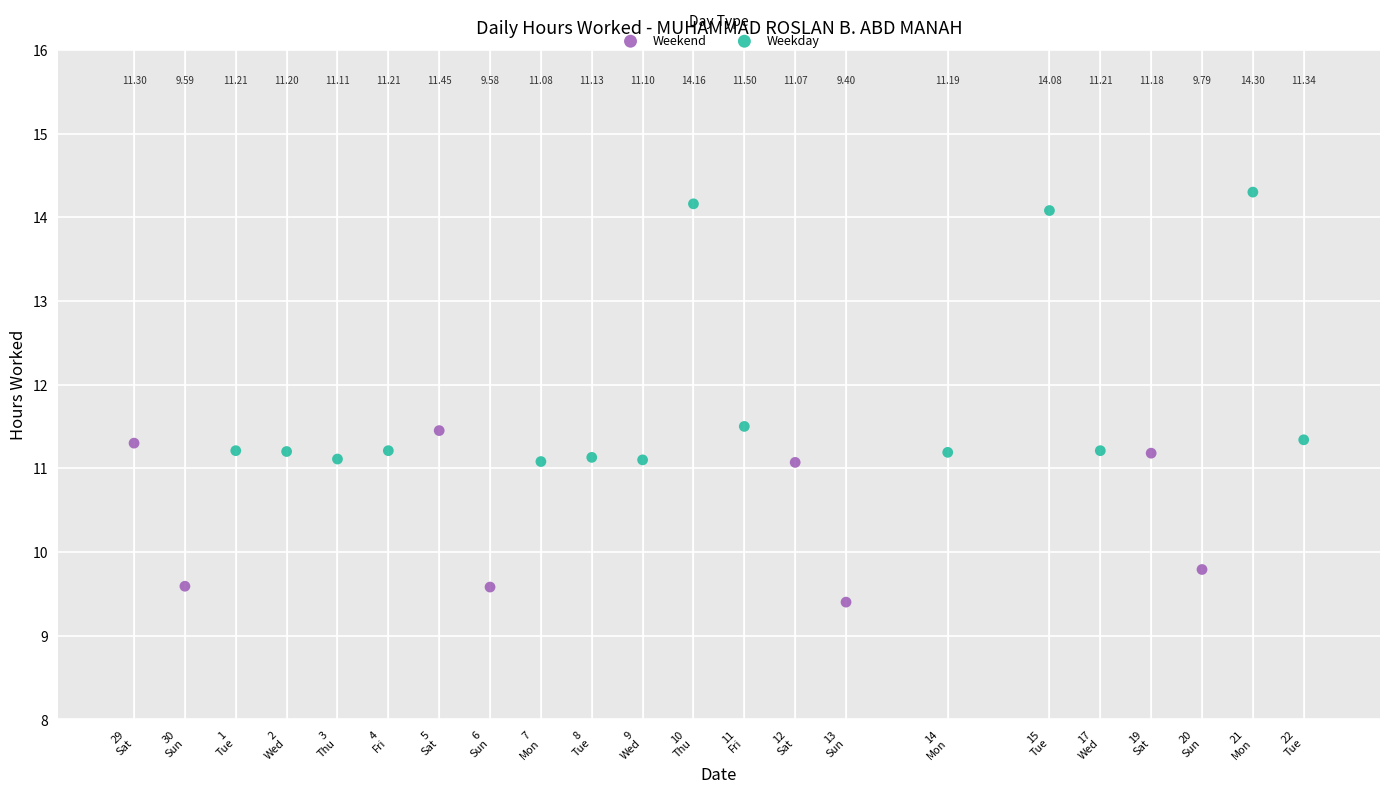

Which series contains the highest Y value?

Weekday